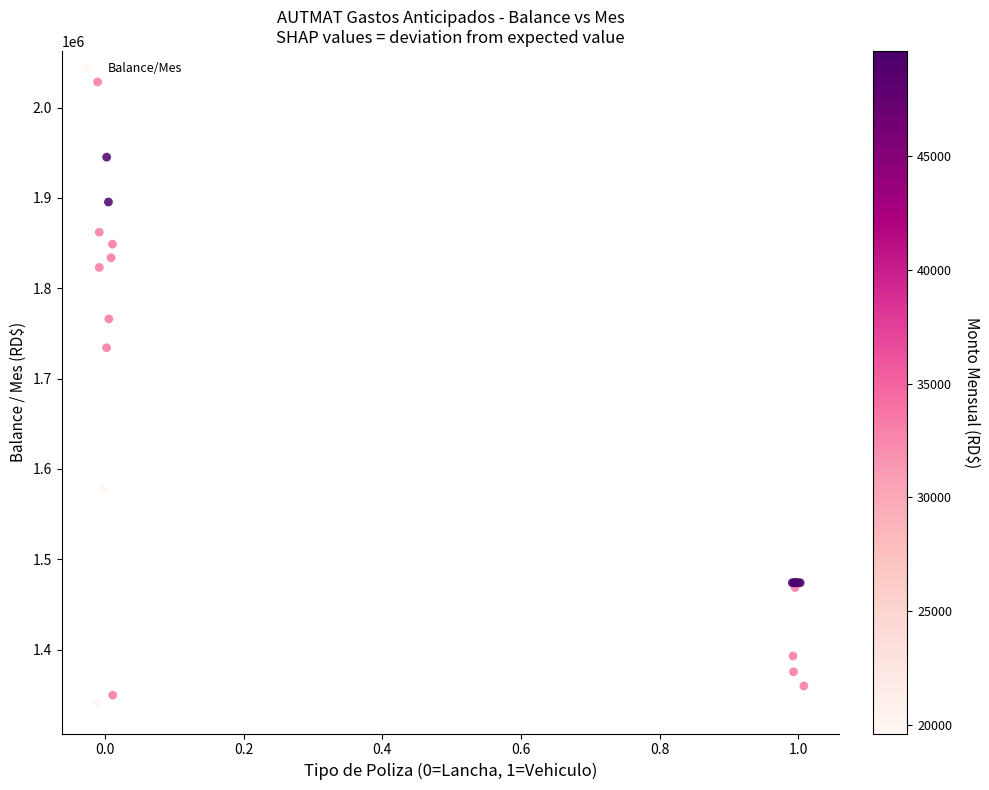

What Y value in the scatter plot is closest to 1684861?

1734127.5